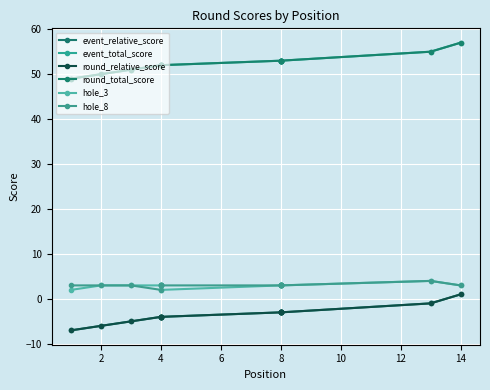

True or false: event_relative_score has more than 0 points higher than both neighbors.

False